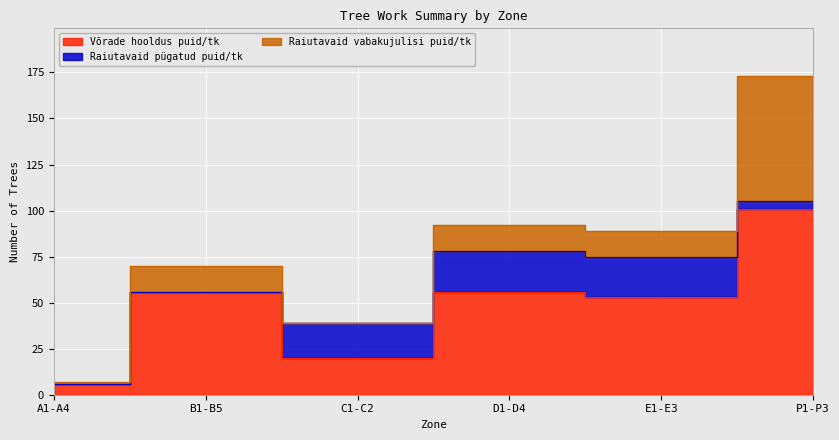

The value of Raiutavaid vabakujulisi puid/tk at C1-C2 is -32. True or false?

False